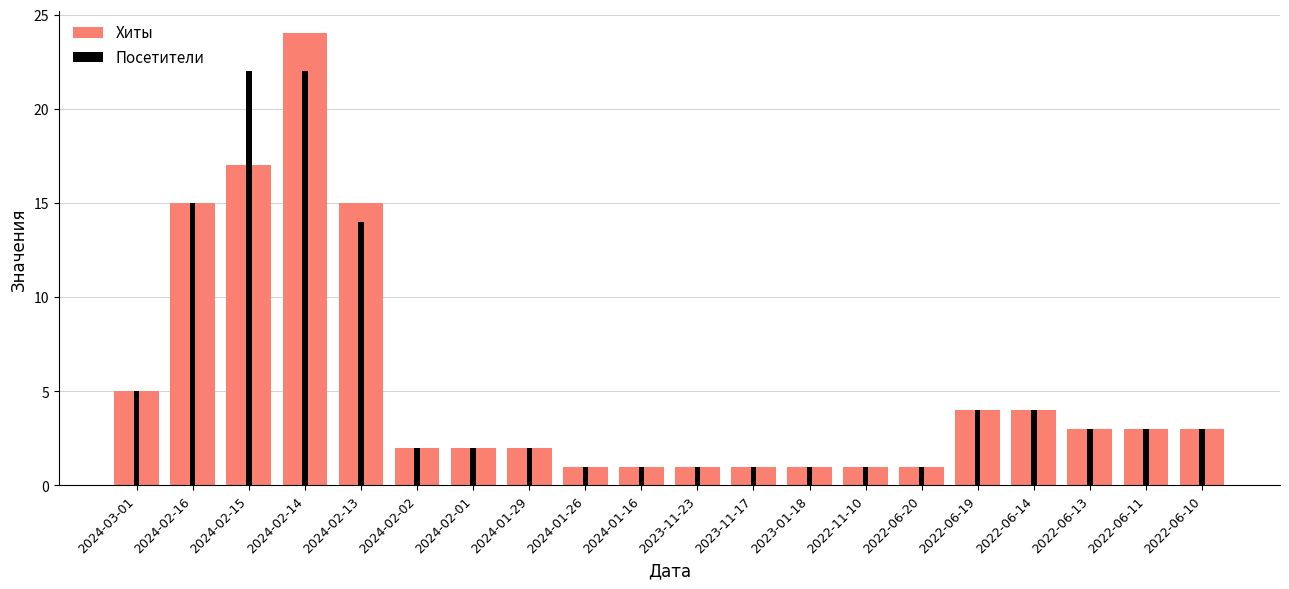

The value of Хиты at 2024-02-15 is 26. True or false?

False